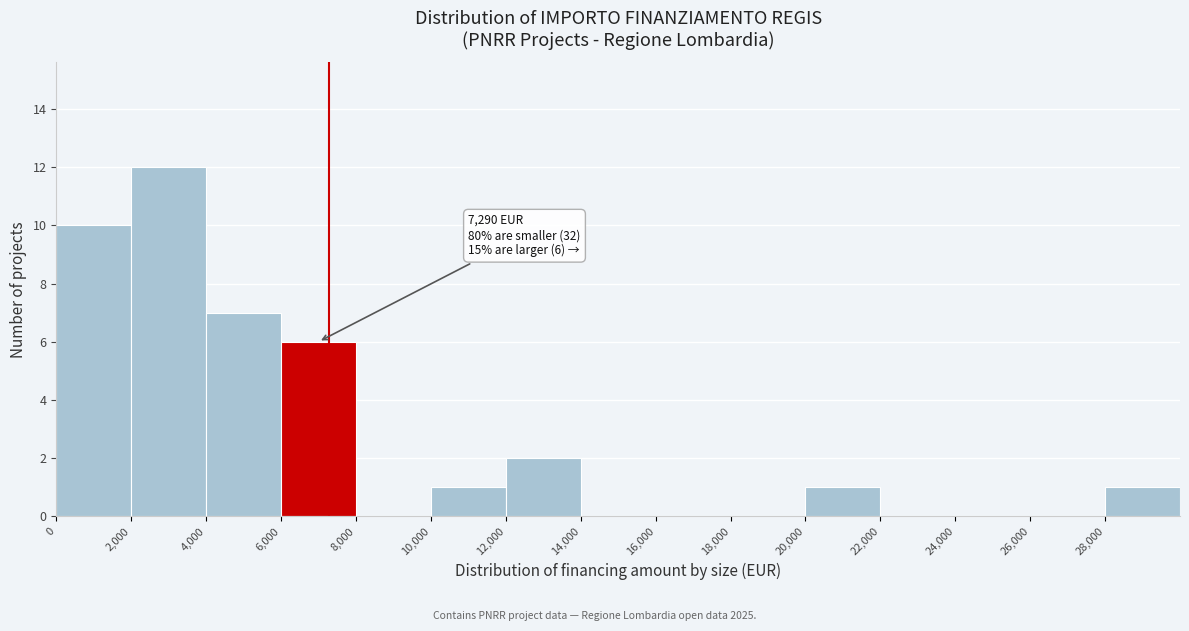

Over which range of the x-axis is the bar tallest?

2000 to 4000